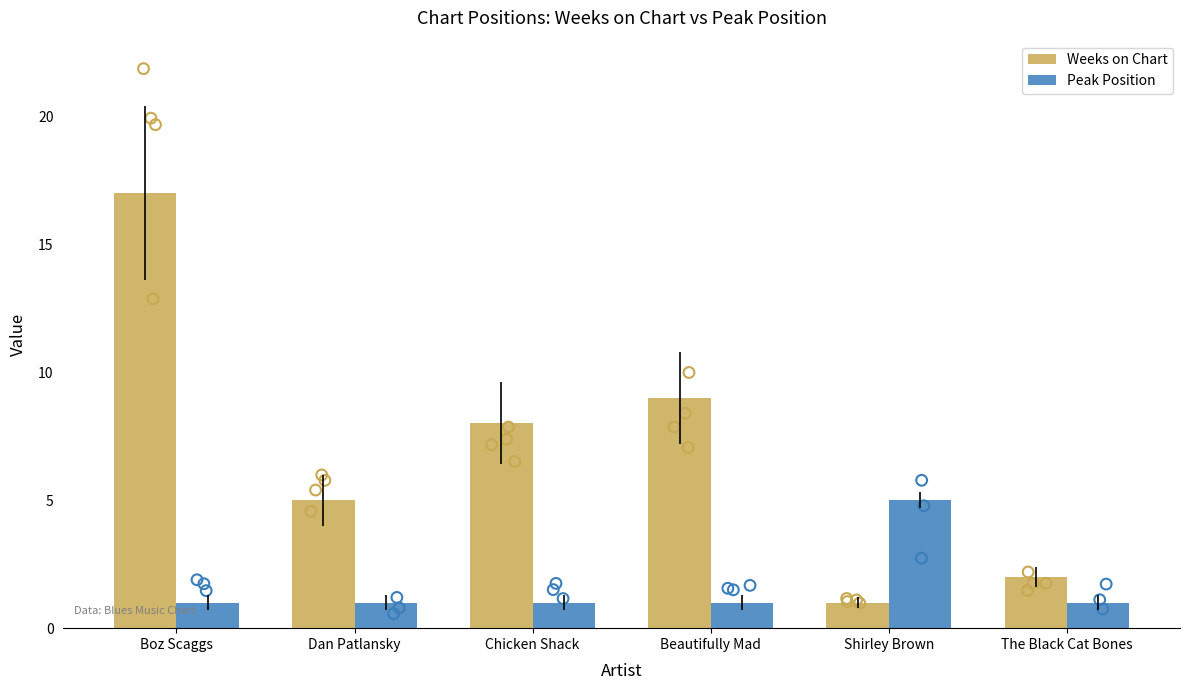

At how many categories does at least one series exceed 3?

5